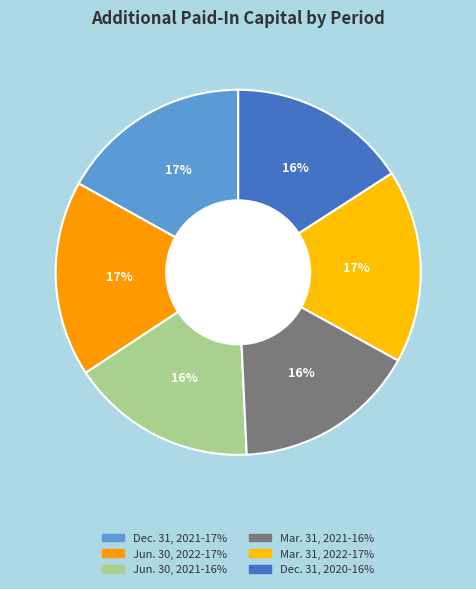

Count the number of slices in the pie.

6